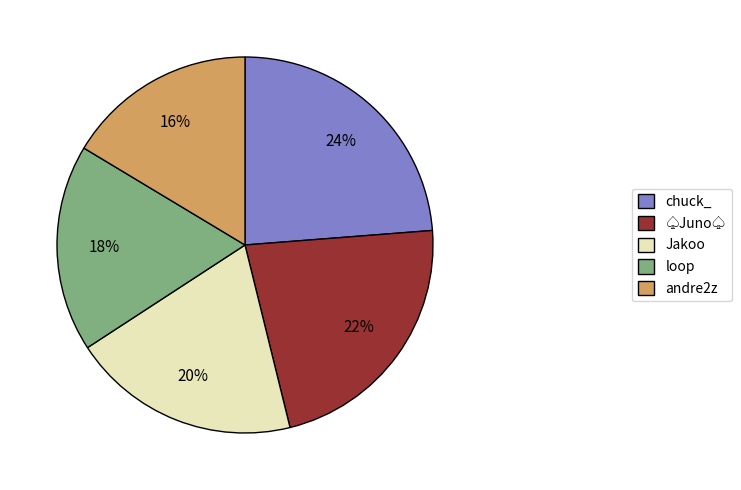

Rank the categories by value from lowest to highest.

andre2z, loop, Jakoo, ♤Juno♤, chuck_